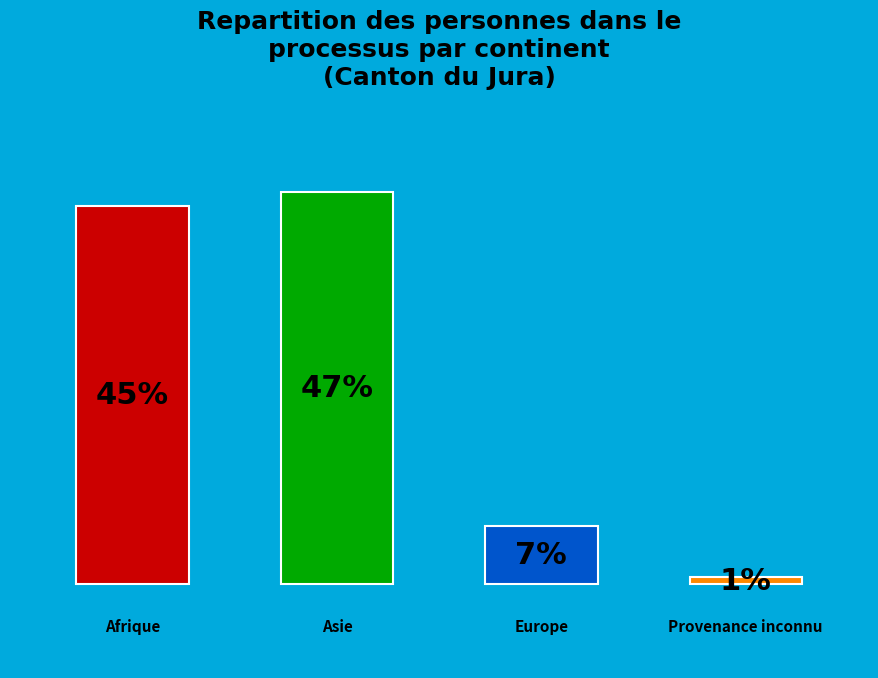

Combined, do Europe and Provenance inconnu account for over 50%?

No